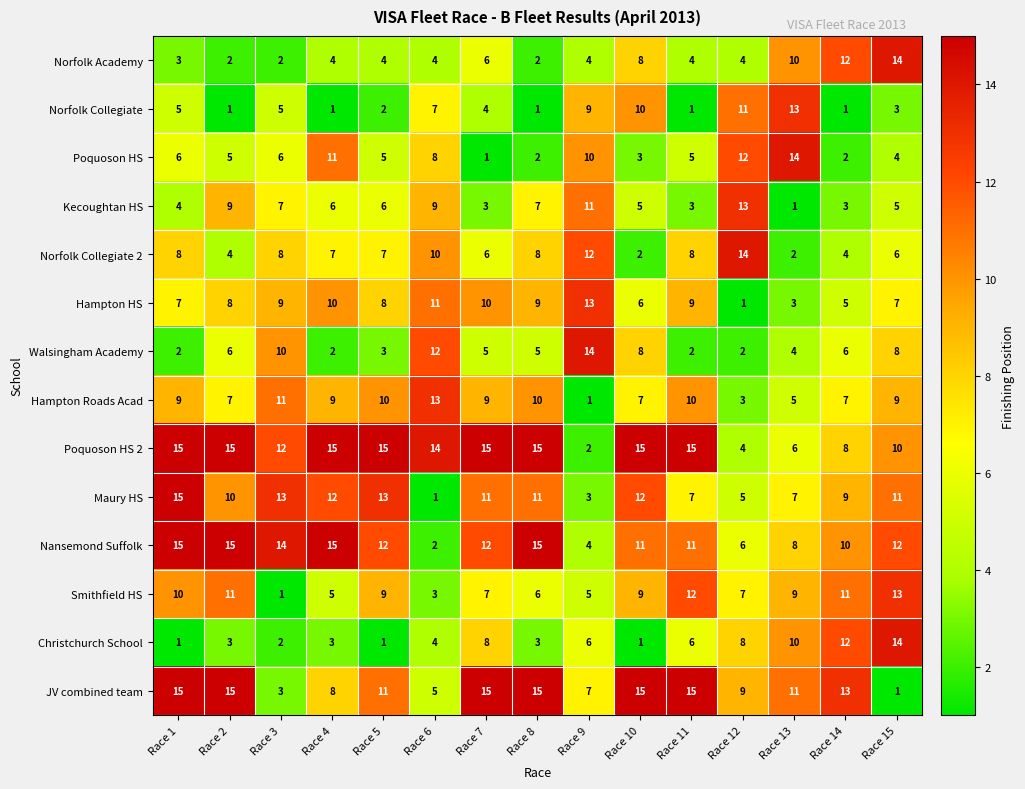

What is the greatest value displayed?

15